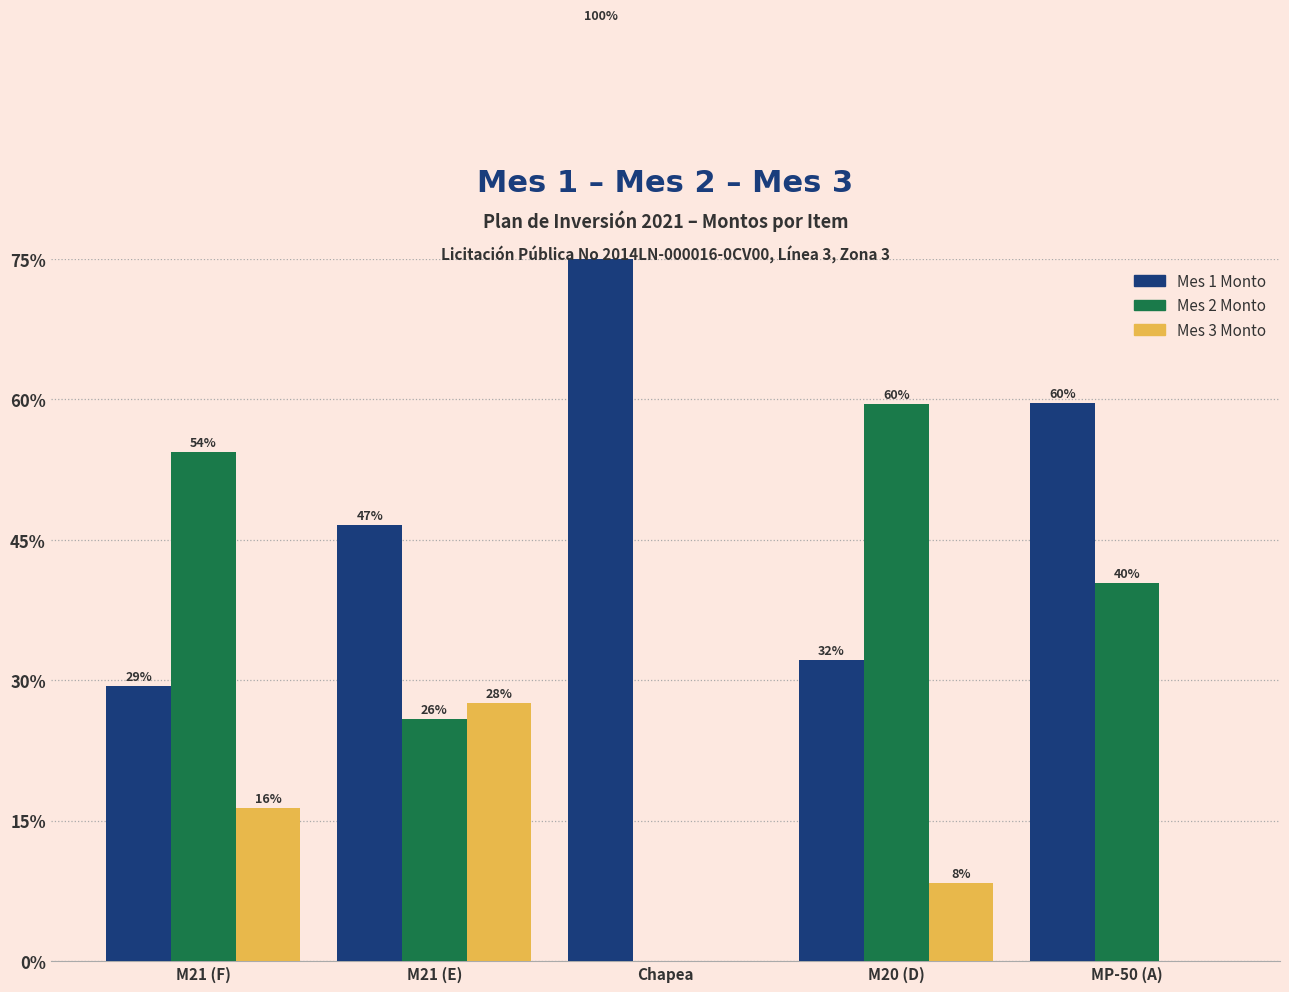

The Mes 2 Monto series shows 33.6 at Chapea. True or false?

False